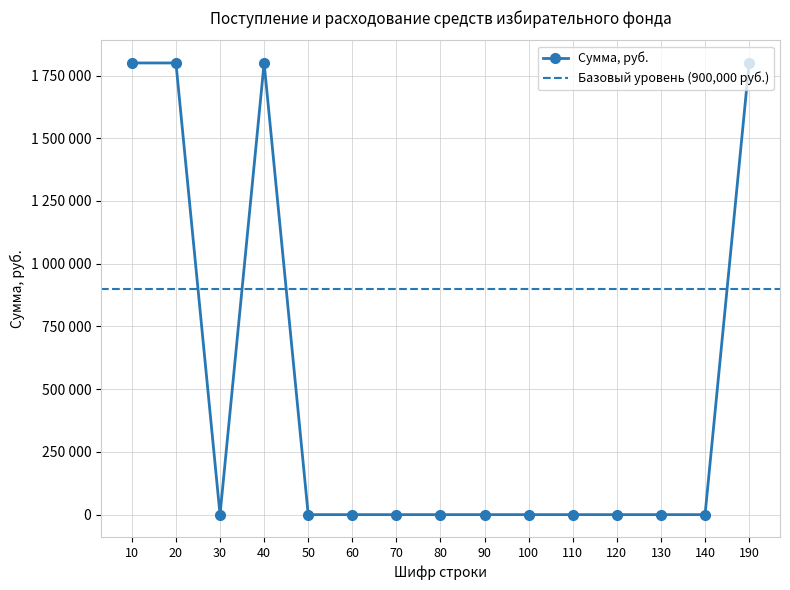

Reading right to left, transcribe all the data shown in this chart.

1800000	0	0	0	0	0	0	0	0	0	0	1800000	0	1800000	1800000